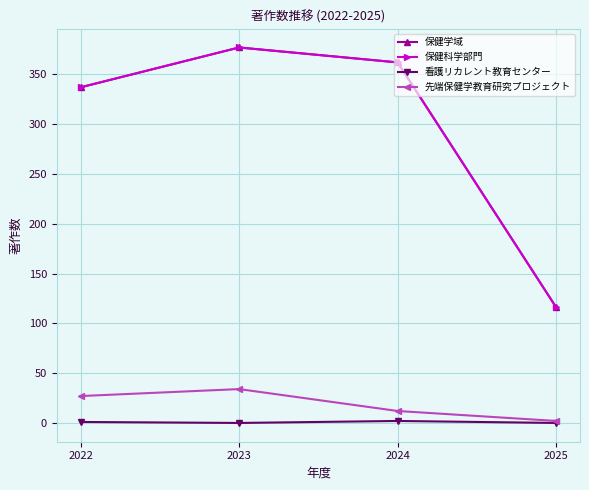

Which series changed the most between 2022 and 2023?

保健学域